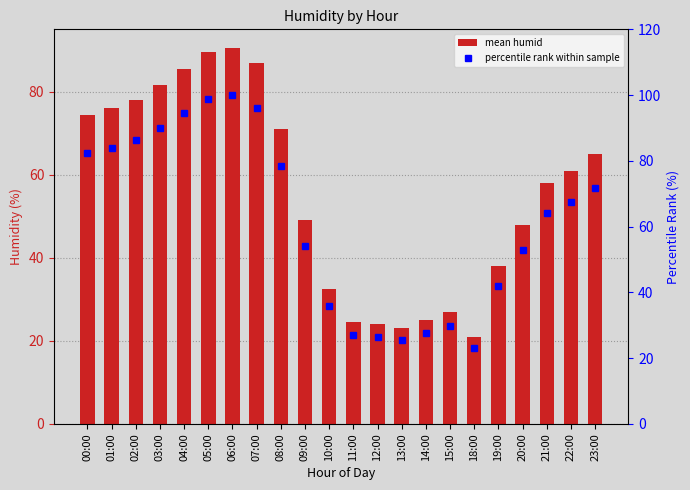

Between 10:00 and 19:00, which series saw the biggest shift?

percentile rank within sample